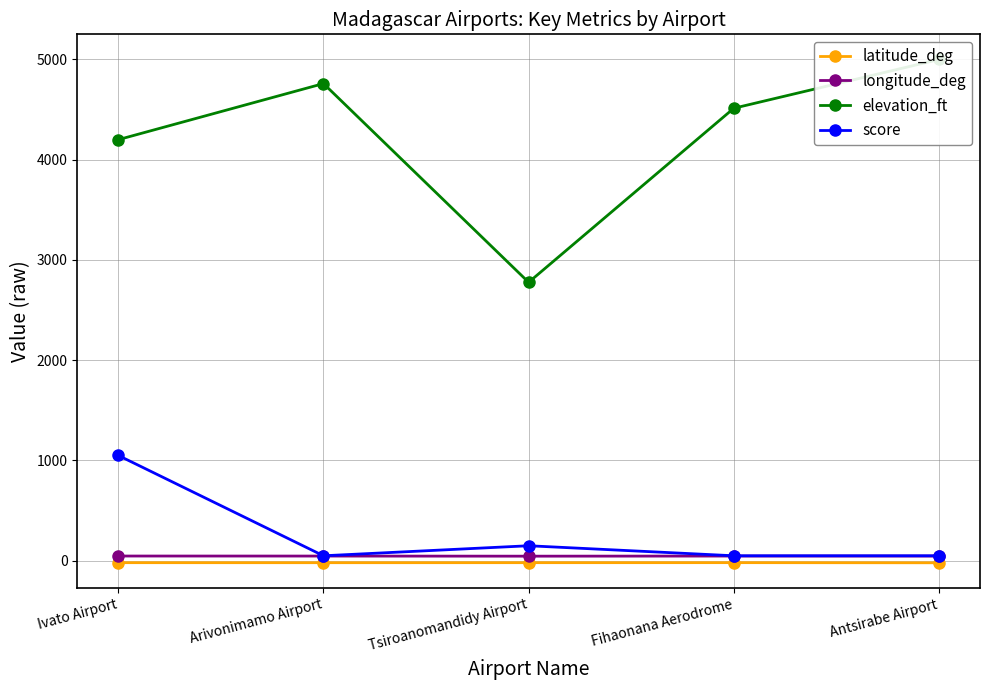

What is the value of the score point at the 4th from the left?

50.0